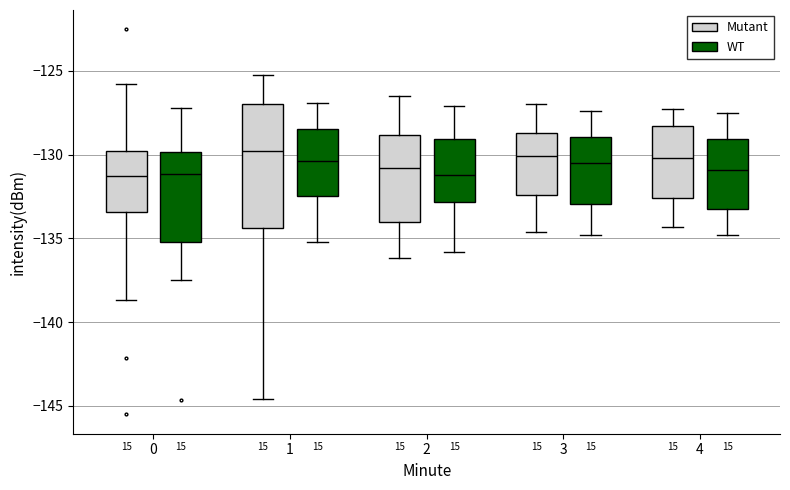

Comparing the boxes themselves (not the whiskers), which one is the tallest?

1 (Mutant)